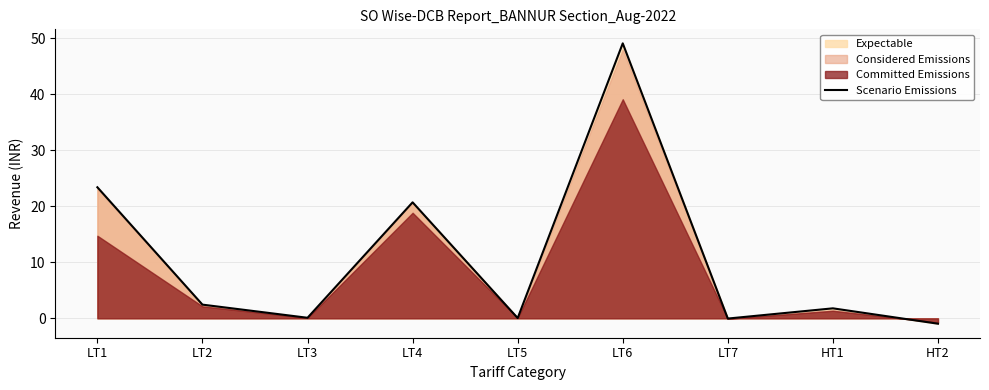

What is the sum of all values?

96.5